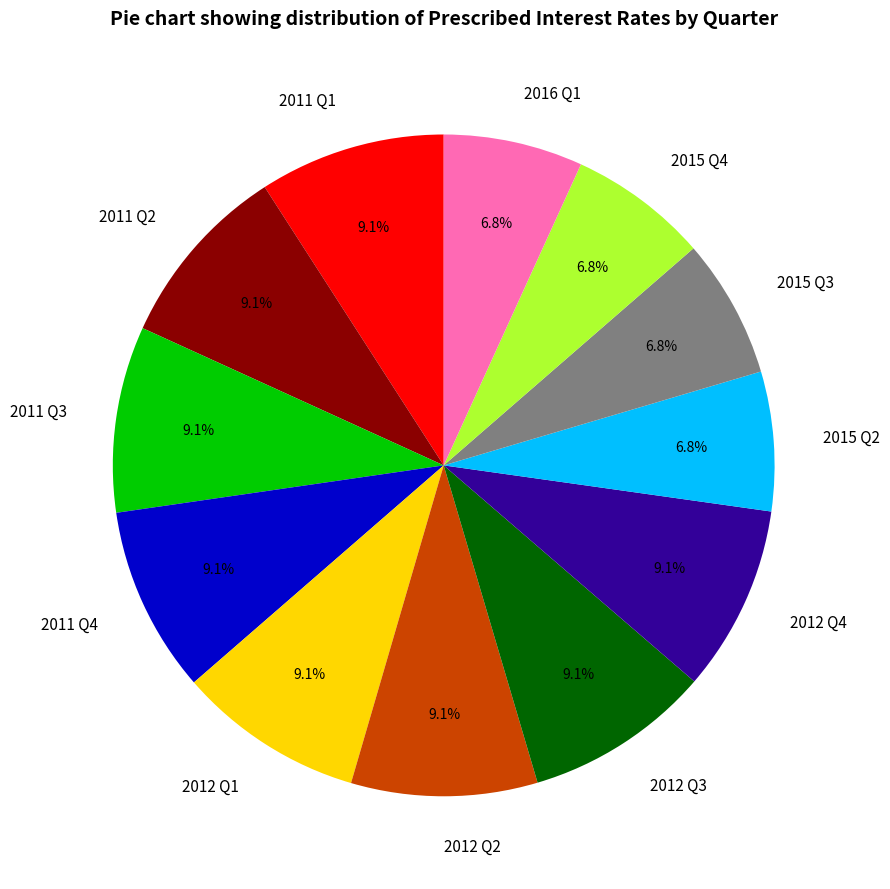

Is there any slice that represents more than half of the pie?

No